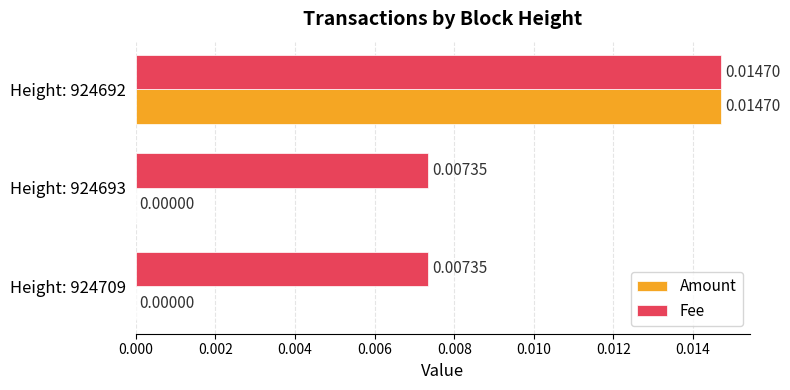

What are all the series names shown in the legend?

Amount, Fee